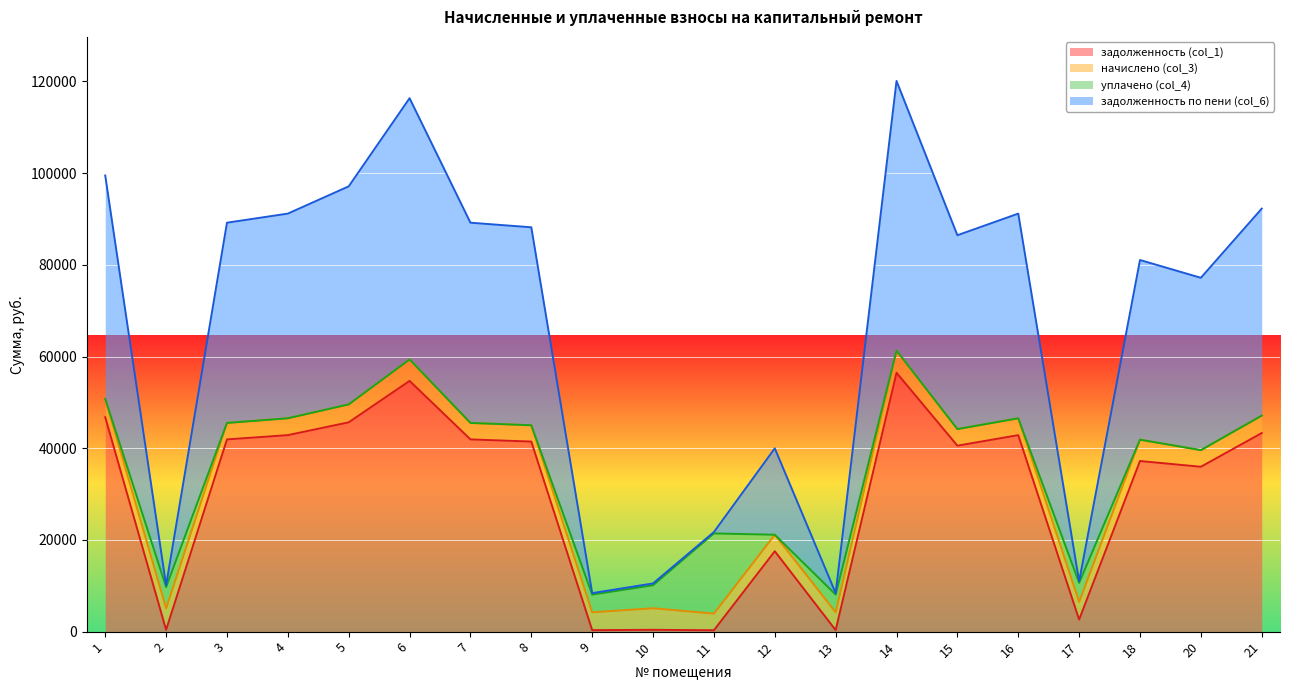

True or false: задолженность (col_1) and задолженность по пени (col_6) cross at least once.

False